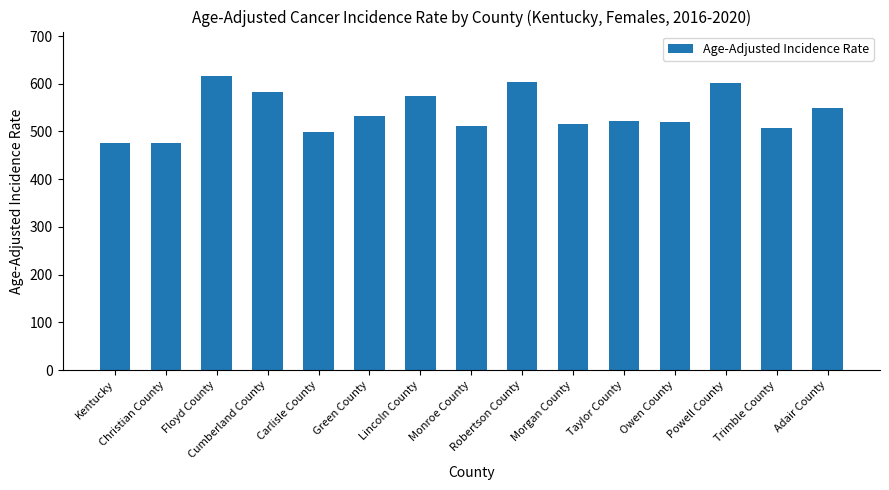

What is the label of the 7th bar from the right?

Robertson County